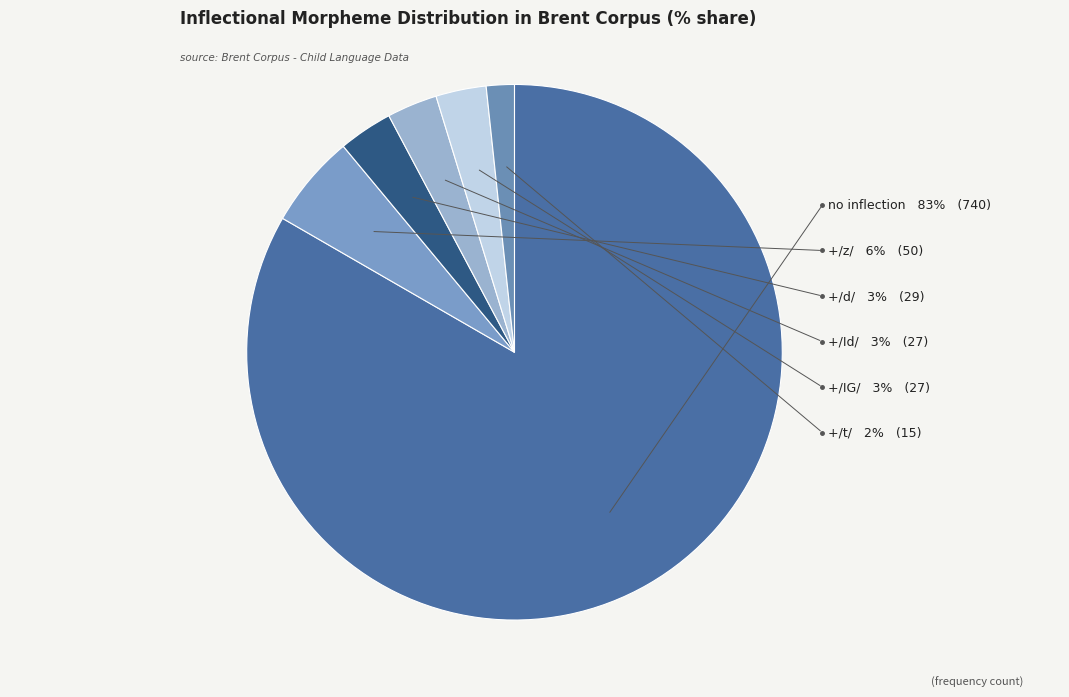

Is it true that +/Id/ is 18% of the pie?

False